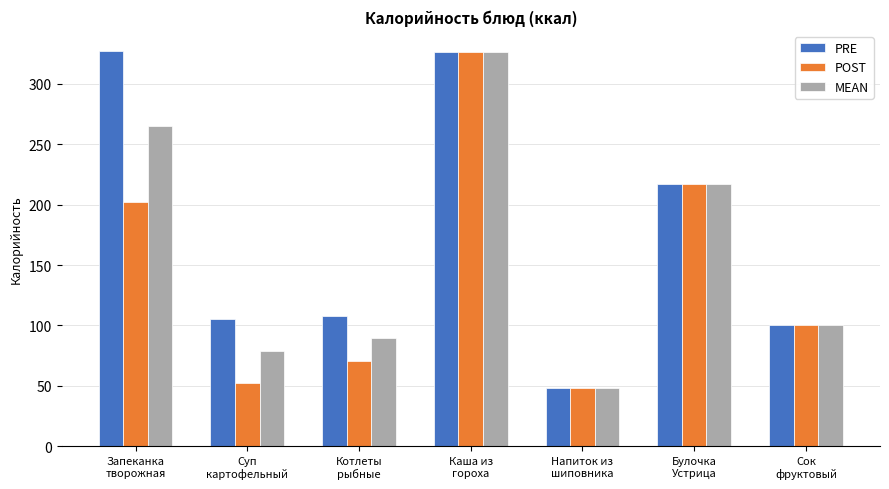

Count the number of data series in this chart.

3